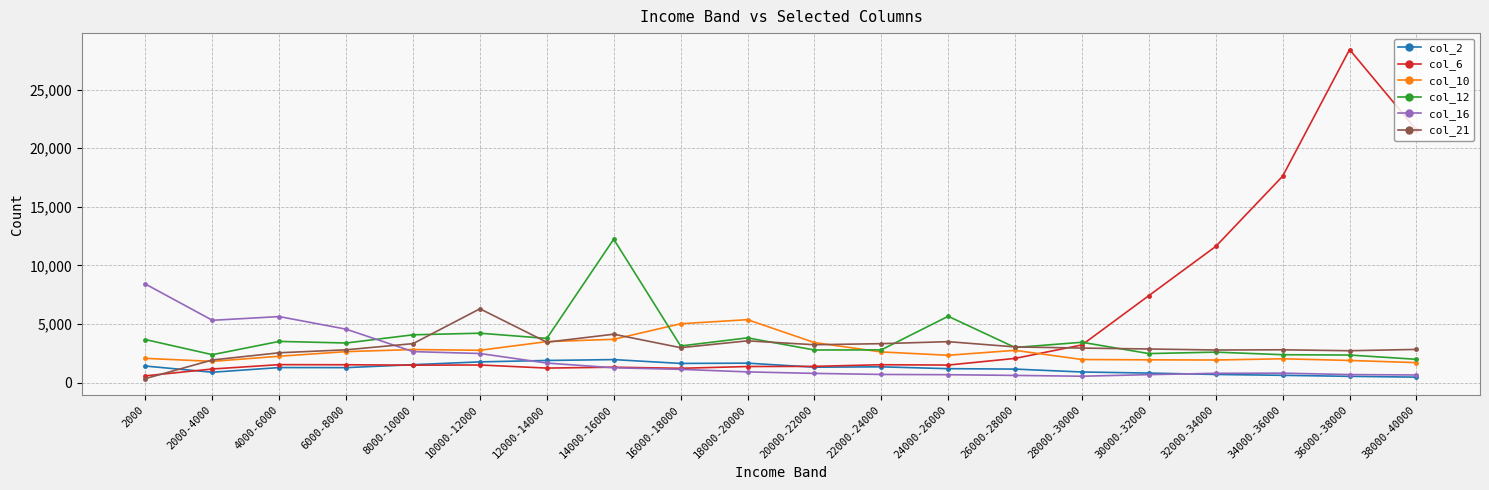

What is the highest value of the col_12 series?

12240